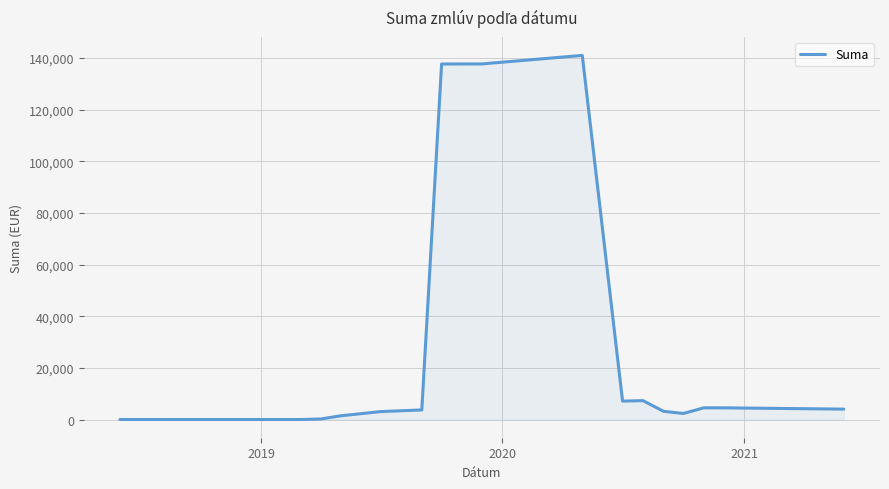

What is the difference between the maximum and minimum values?

141044.4